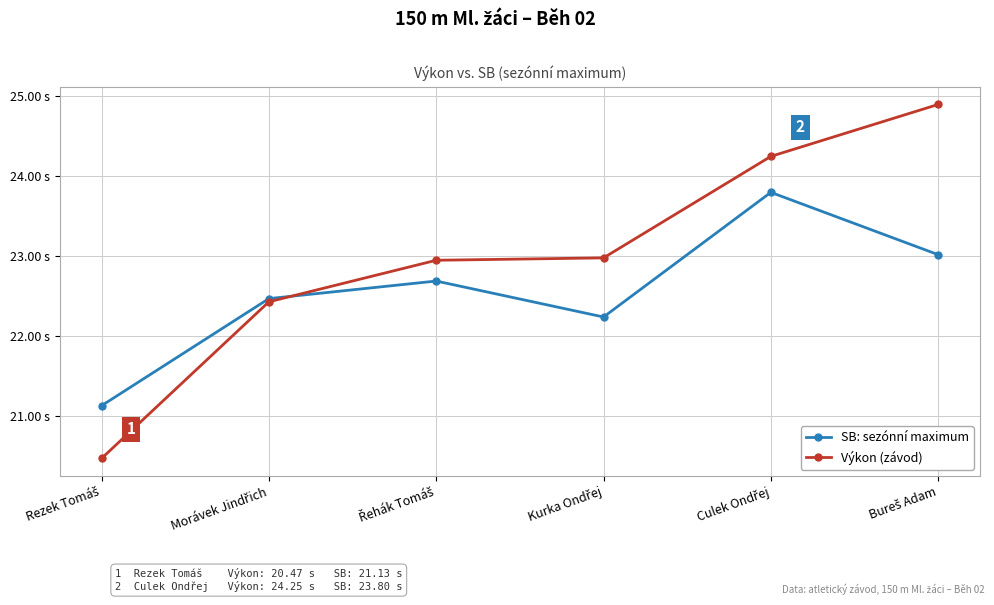

What are all the series names shown in the legend?

SB: sezónní maximum, Výkon (závod)